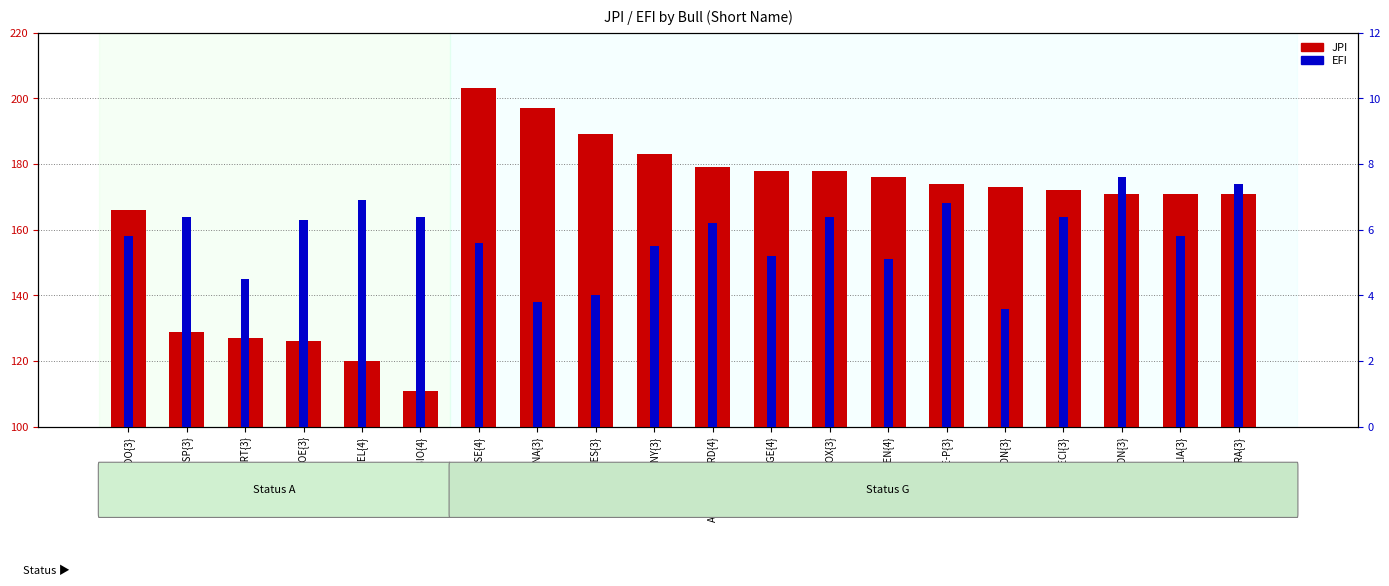

What is the sum of the JPI values at JAYLEN{4} and TOO SHORT{3}?

303.0